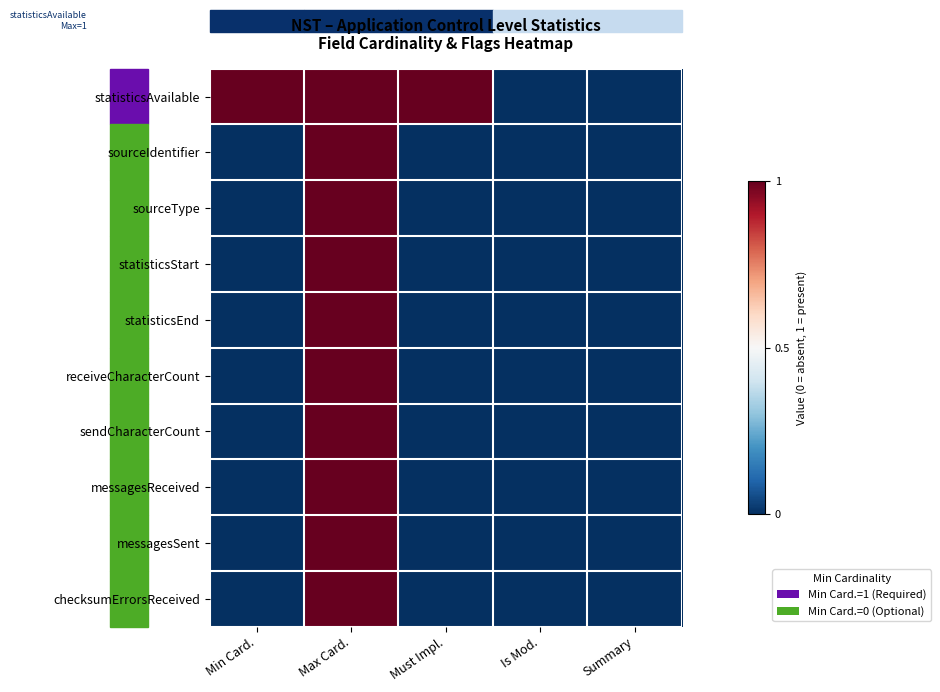

Reading left to right, transcribe all the data shown in this chart.

statisticsAvailable: Min Card.=1	Max Card.=1	Must Impl.=1	Is Mod.=0	Summary=0
sourceIdentifier: Min Card.=0	Max Card.=1	Must Impl.=0	Is Mod.=0	Summary=0
sourceType: Min Card.=0	Max Card.=1	Must Impl.=0	Is Mod.=0	Summary=0
statisticsStart: Min Card.=0	Max Card.=1	Must Impl.=0	Is Mod.=0	Summary=0
statisticsEnd: Min Card.=0	Max Card.=1	Must Impl.=0	Is Mod.=0	Summary=0
receiveCharacterCount: Min Card.=0	Max Card.=1	Must Impl.=0	Is Mod.=0	Summary=0
sendCharacterCount: Min Card.=0	Max Card.=1	Must Impl.=0	Is Mod.=0	Summary=0
messagesReceived: Min Card.=0	Max Card.=1	Must Impl.=0	Is Mod.=0	Summary=0
messagesSent: Min Card.=0	Max Card.=1	Must Impl.=0	Is Mod.=0	Summary=0
checksumErrorsReceived: Min Card.=0	Max Card.=1	Must Impl.=0	Is Mod.=0	Summary=0